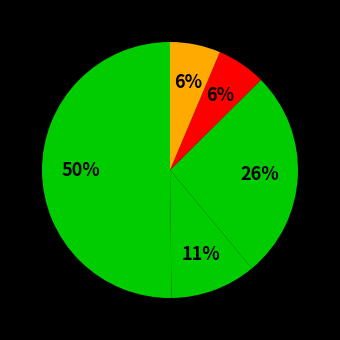

Is there a majority slice in this chart?

Yes